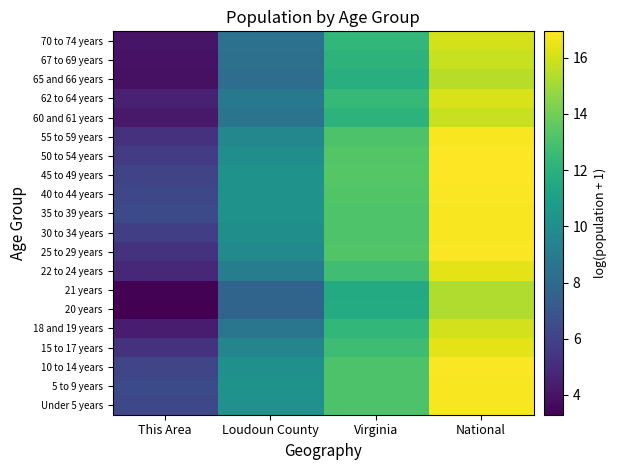

Which has a higher value, National or Loudoun County?

National